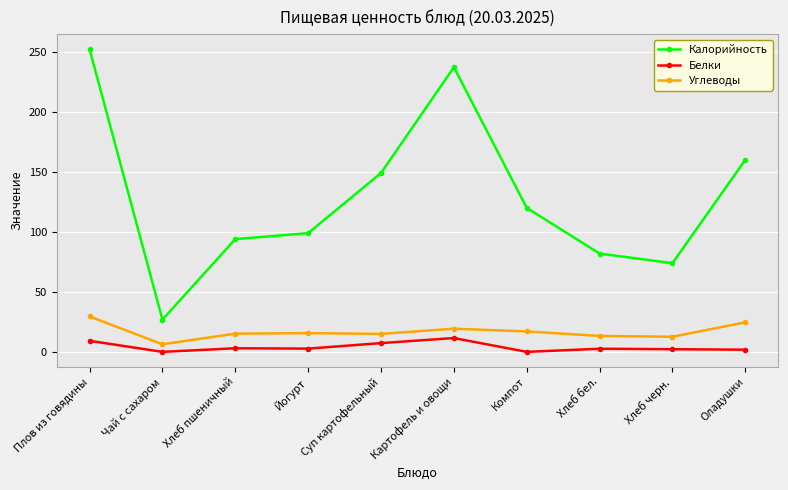

What are all the series names shown in the legend?

Калорийность, Белки, Углеводы